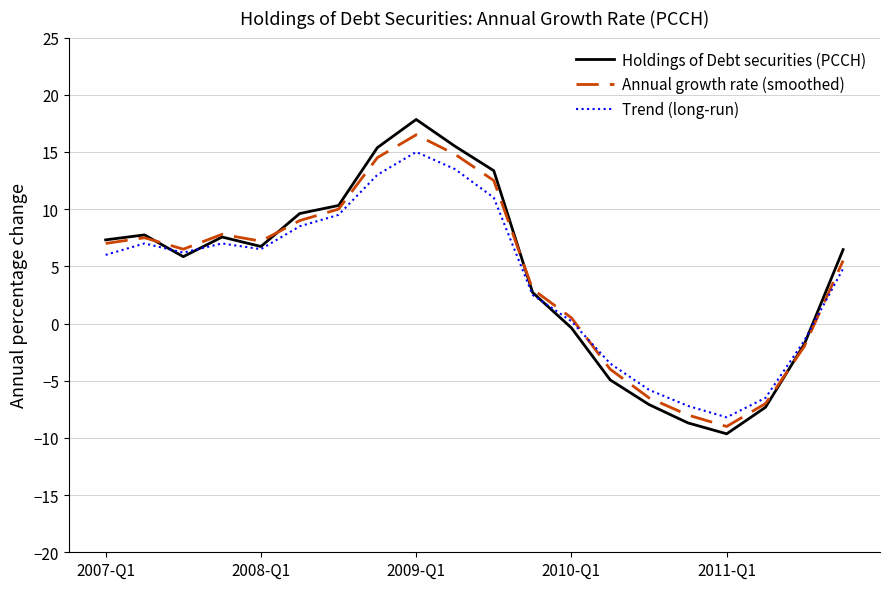

Which series has the largest range (max minus min)?

Holdings of Debt securities (PCCH)